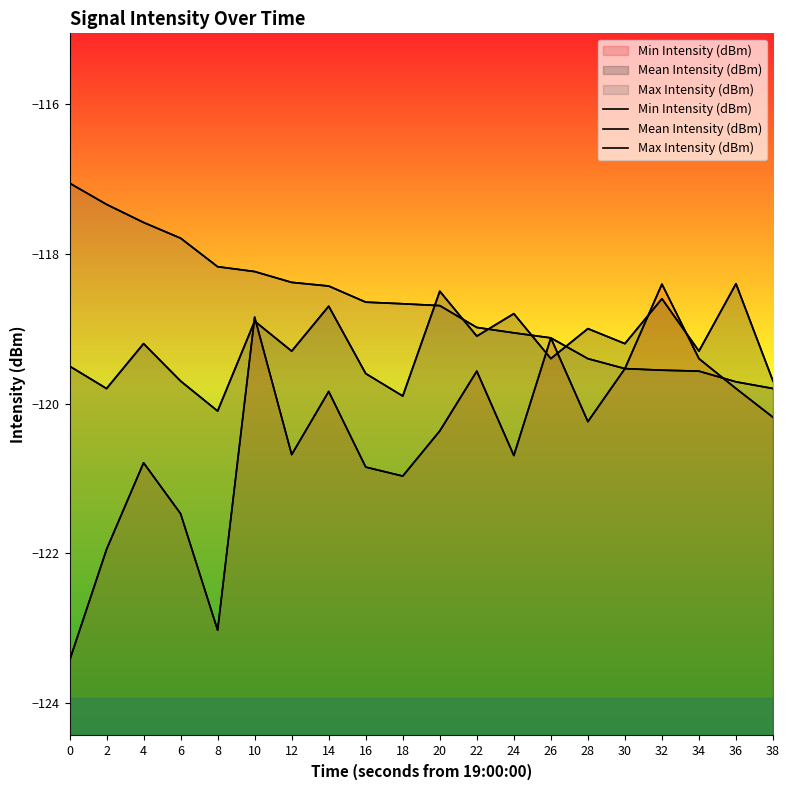

Reading right to left, what are all the values shown in this chart?

Min Intensity (dBm): 38=-120.2	36=-119.8	34=-119.4	32=-118.4	30=-119.5	28=-120.2	26=-119.1	24=-120.7	22=-119.6	20=-120.4	18=-121.0	16=-120.8	14=-119.8	12=-120.7	10=-118.8	8=-123.0	6=-121.5	4=-120.8	2=-121.9	0=-123.4
Mean Intensity (dBm): 38=-119.7	36=-118.4	34=-119.3	32=-118.6	30=-119.2	28=-119.0	26=-119.4	24=-118.8	22=-119.1	20=-118.5	18=-119.9	16=-119.6	14=-118.7	12=-119.3	10=-118.9	8=-120.1	6=-119.7	4=-119.2	2=-119.8	0=-119.5
Max Intensity (dBm): 38=-119.8	36=-119.7	34=-119.6	32=-119.6	30=-119.5	28=-119.4	26=-119.1	24=-119.1	22=-119.0	20=-118.7	18=-118.7	16=-118.6	14=-118.4	12=-118.4	10=-118.2	8=-118.2	6=-117.8	4=-117.6	2=-117.3	0=-117.1